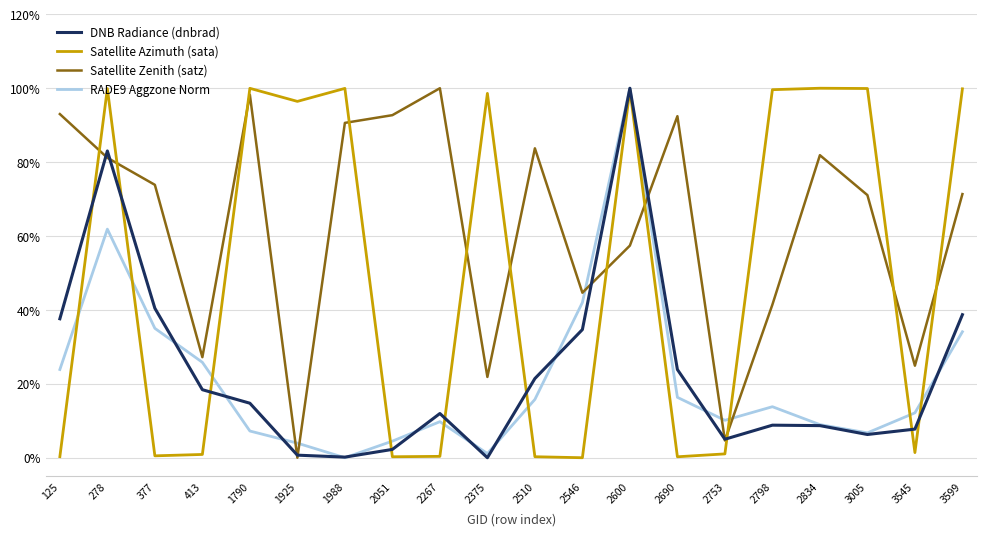

Which series changed the most between 1988 and 3599?

DNB Radiance (dnbrad)